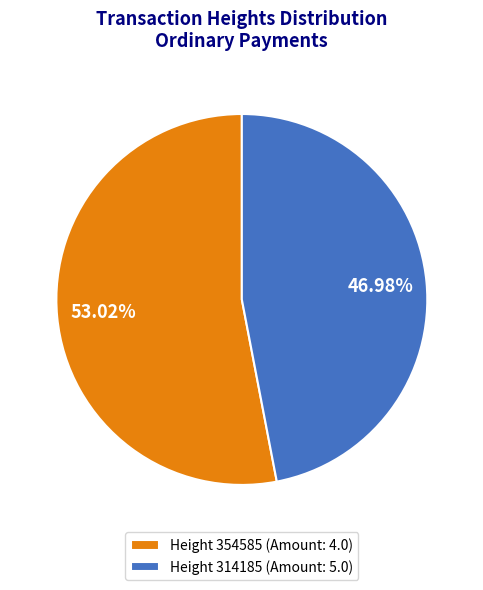

What is the smallest slice in the pie chart?

Height 314185 (Amount: 5.0)